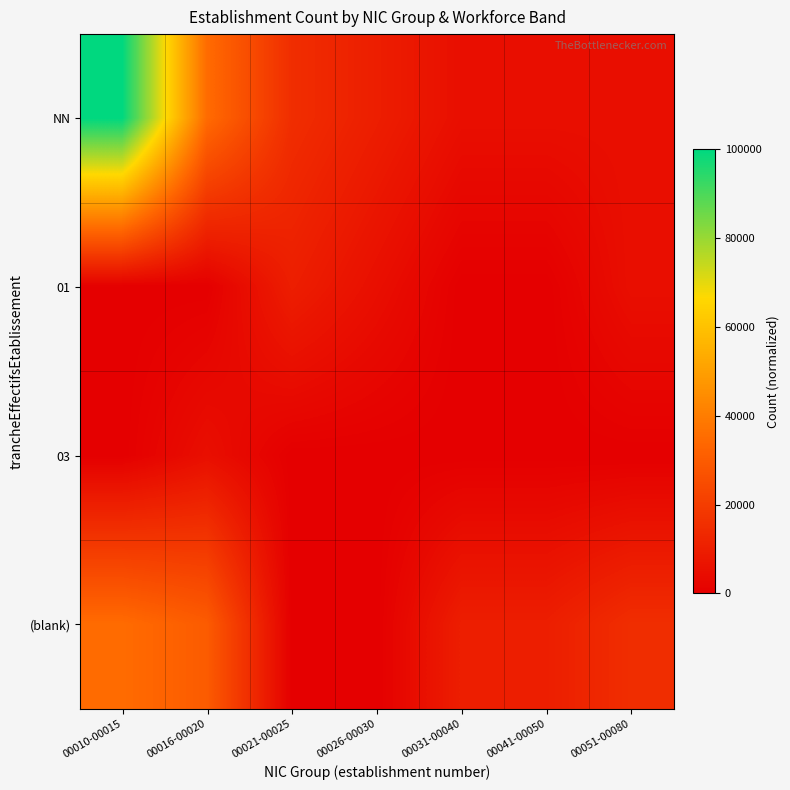

Which series has the widest spread of values?

NN